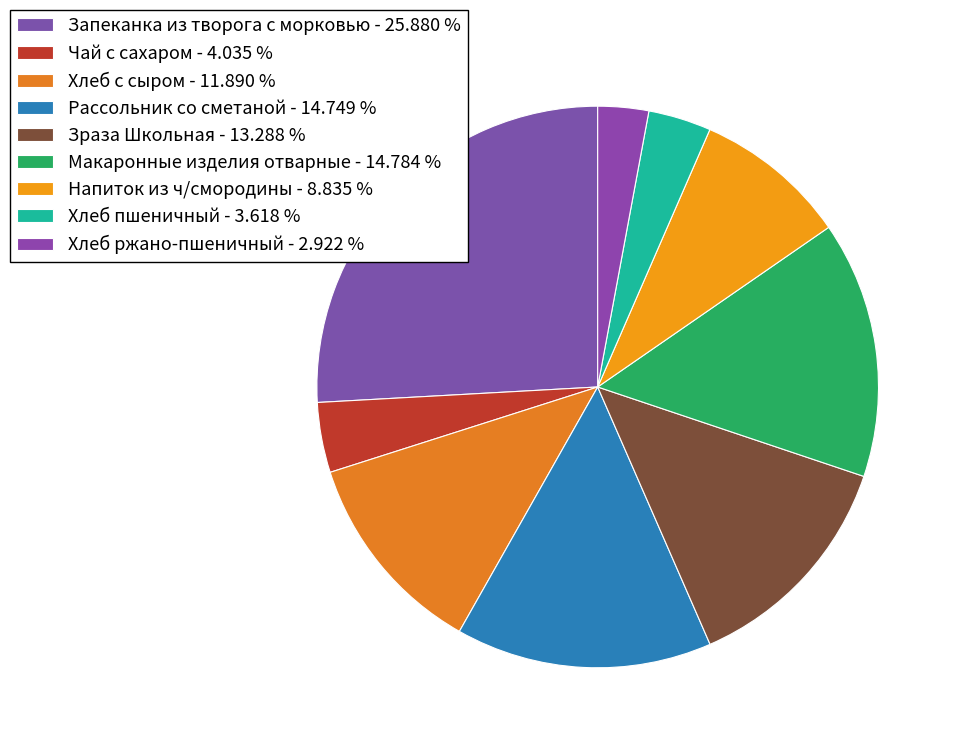

What portion of the pie excludes Хлеб ржано-пшеничный?

97.1%